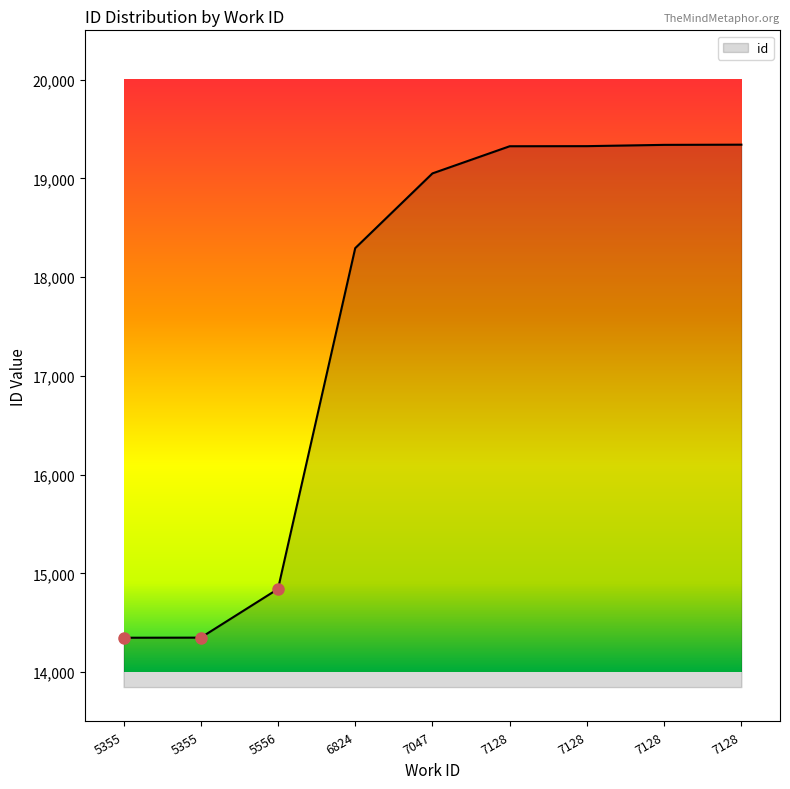

How many lines are shown in the chart?

1